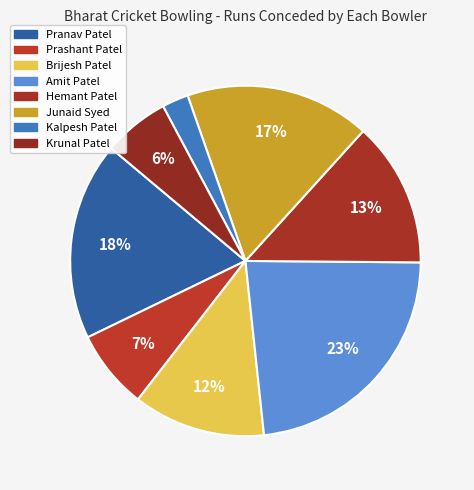

To the nearest percent, what is the combined percentage of Amit Patel and Krunal Patel?

29%